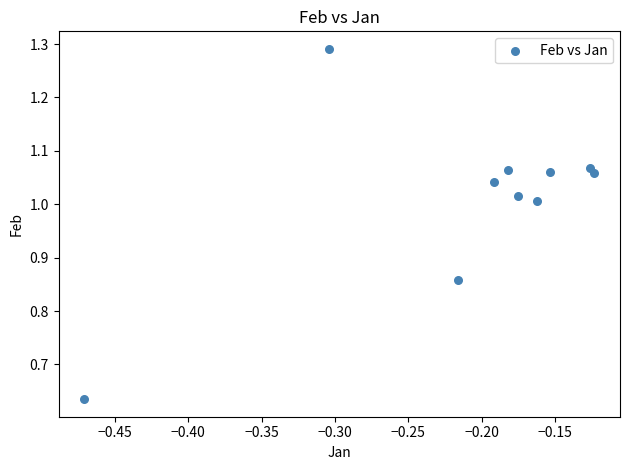

What is the range of Y values (max minus min)?

0.7